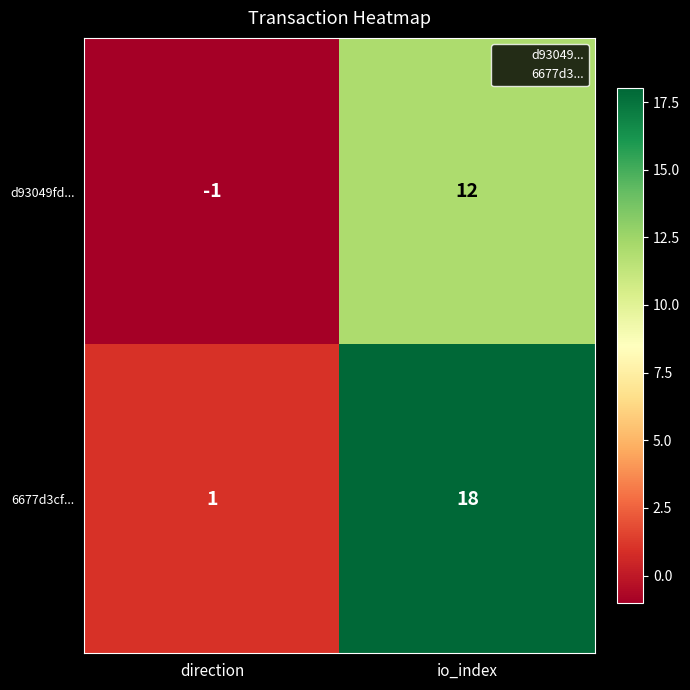

Rank the series by their average value, from highest to lowest.

6677d3cf..., d93049fd...